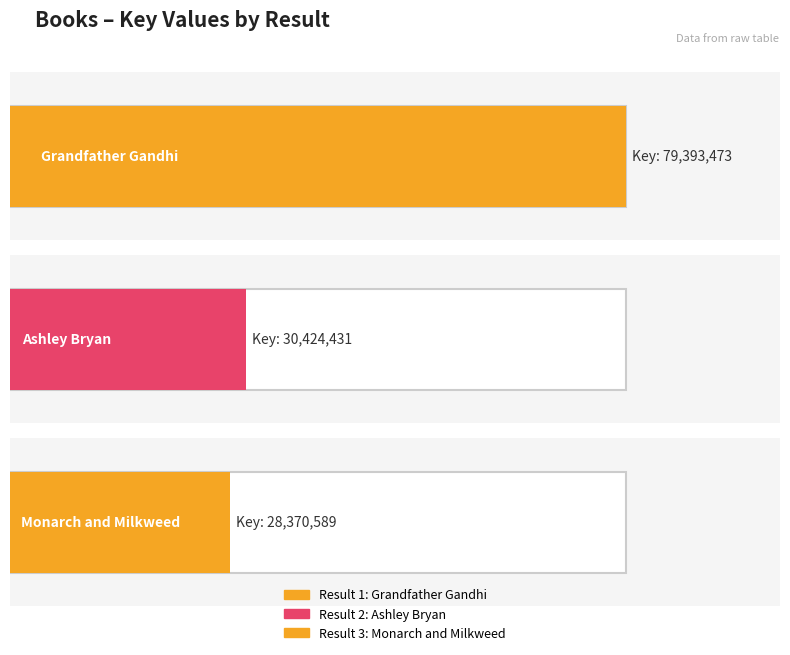

List the labels in order of value, largest first.

Grandfather Gandhi, Ashley Bryan, Monarch and Milkweed